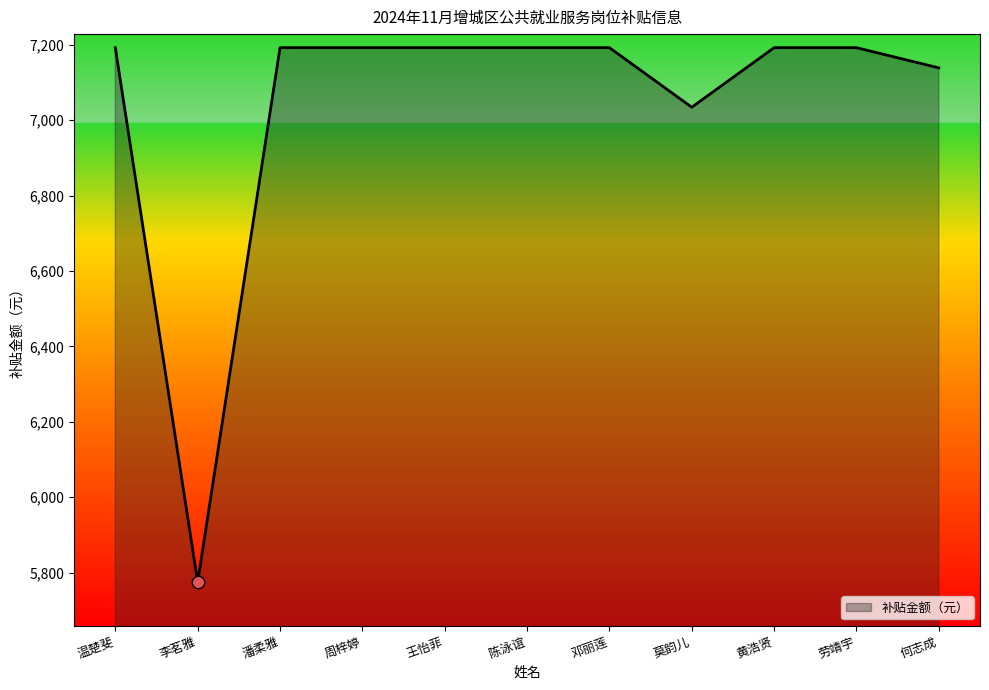

Approximately how many times larger is the value at 李茗雅 compared to 王怡菲?

0.8